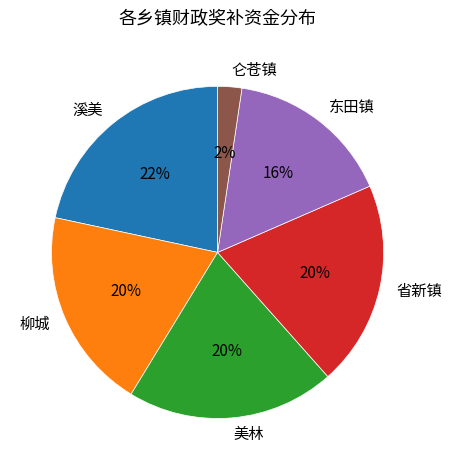

To the nearest percent, what portion does 溪美 represent?

22%